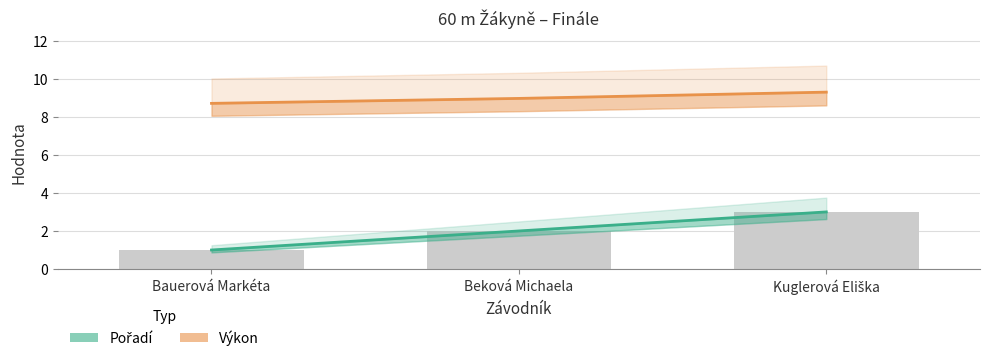

How many data points does each series have?

3